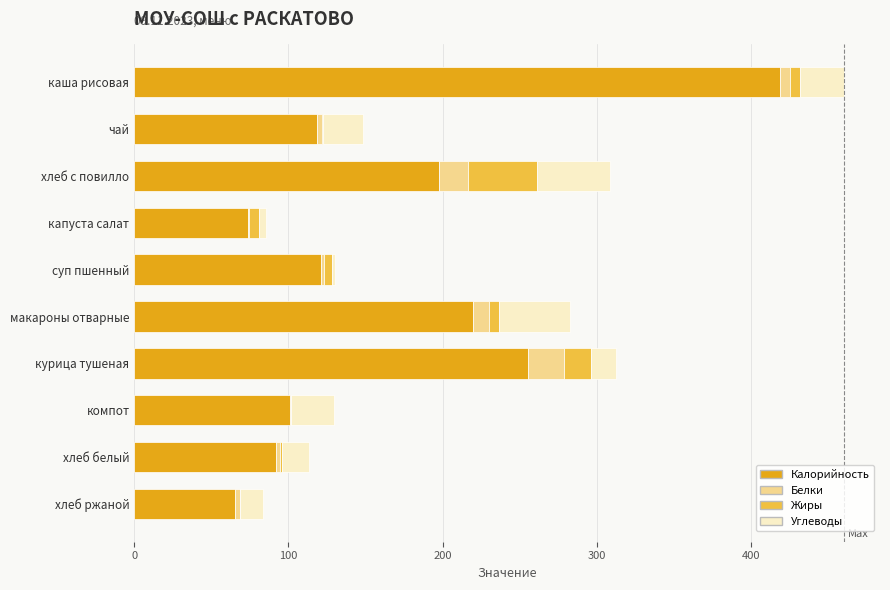

What is the total value across all series at курица тушеная?

312.3